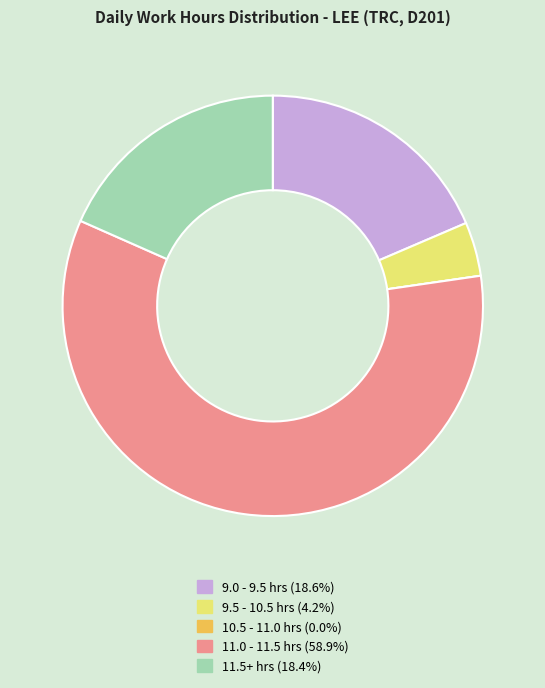

Does any single category account for the majority?

Yes